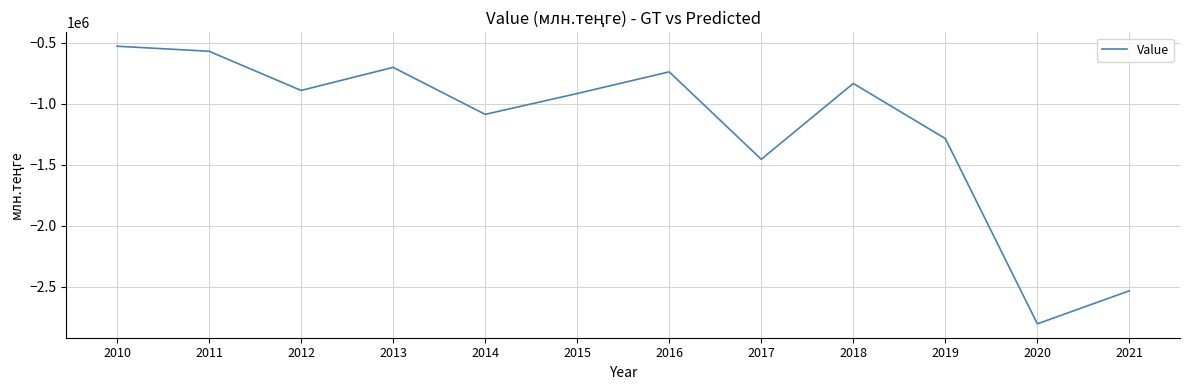

Is it true that the value at 2013 is -1013474.1?

False